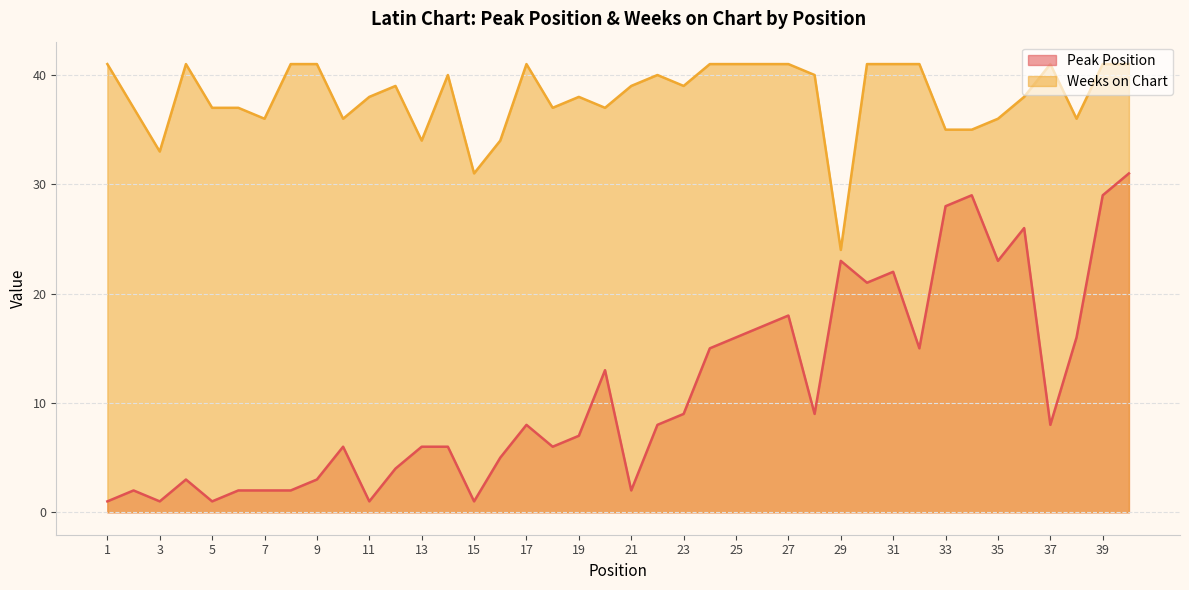

True or false: Weeks on Chart and Peak Position intersect in this chart.

False